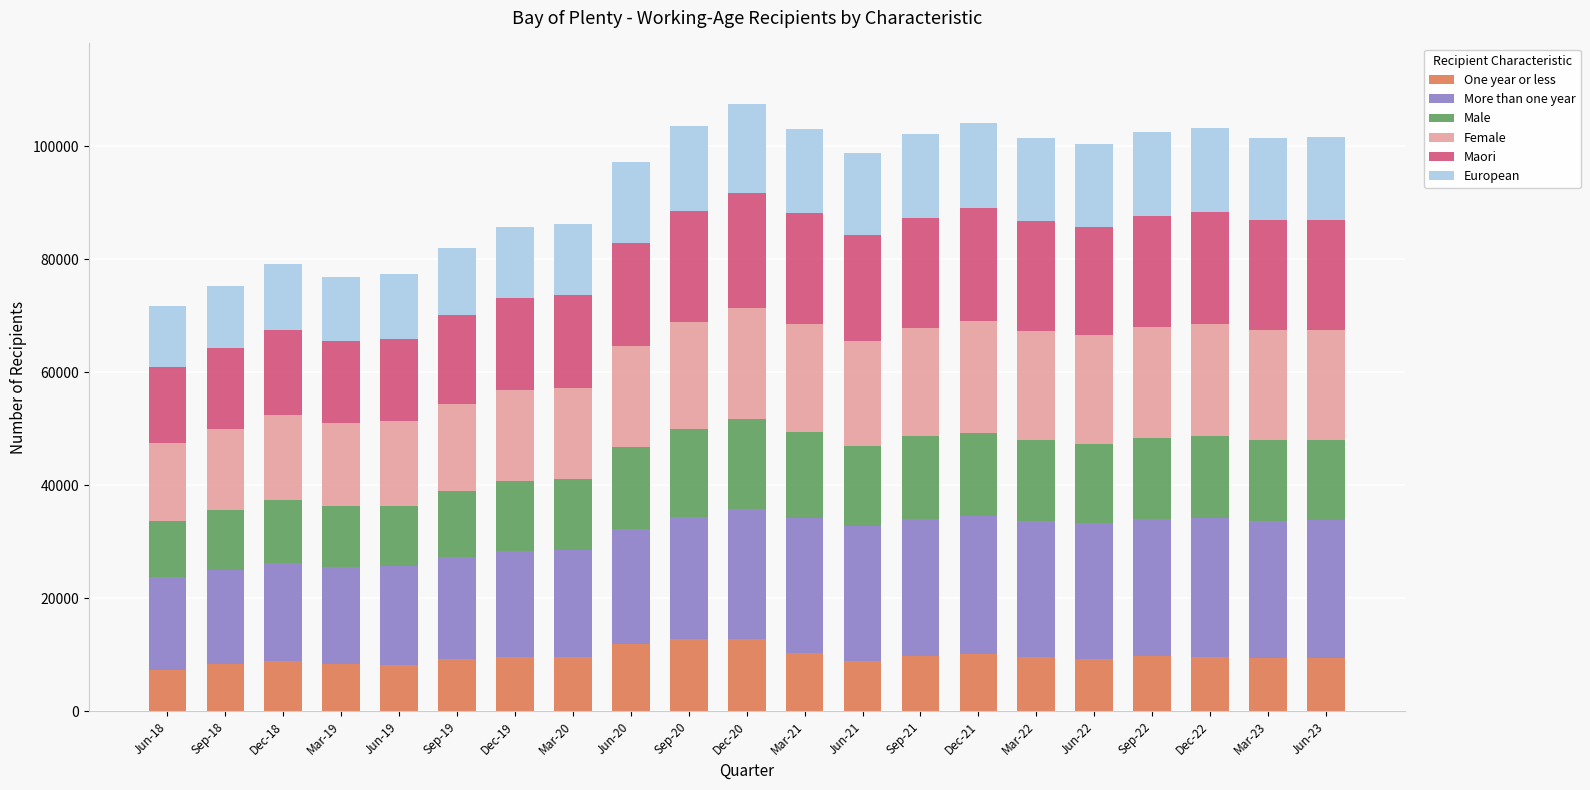

What is the total value across all series at Jun-18?

71649